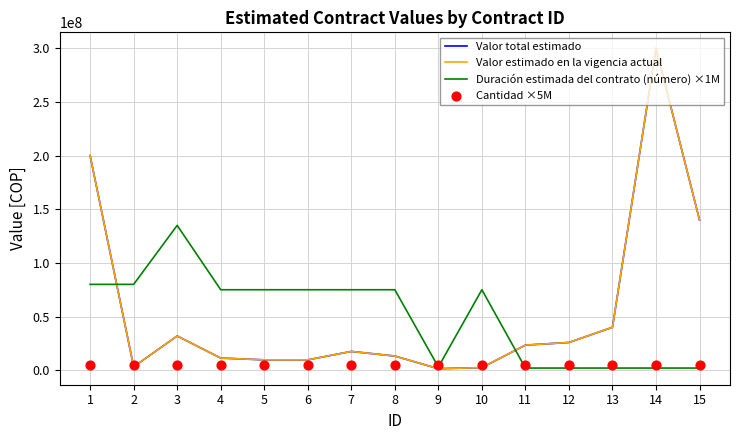

Which series reaches the minimum Y coordinate?

Valor total estimado